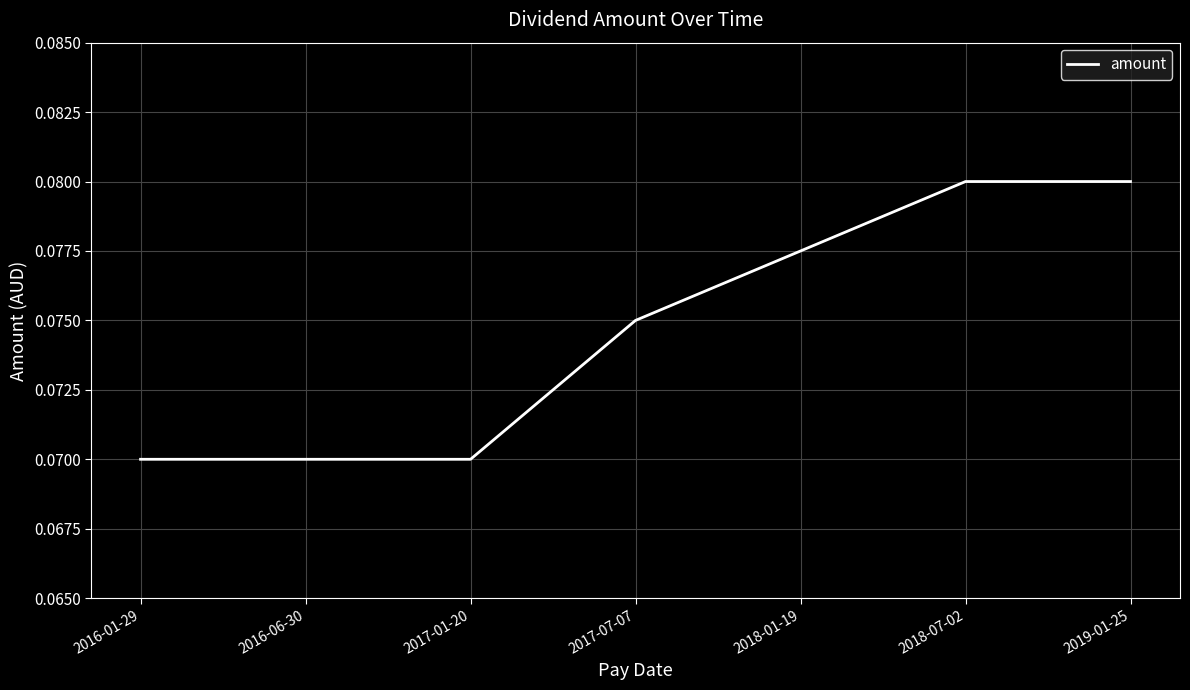

Does the chart have visible grid lines?

Yes